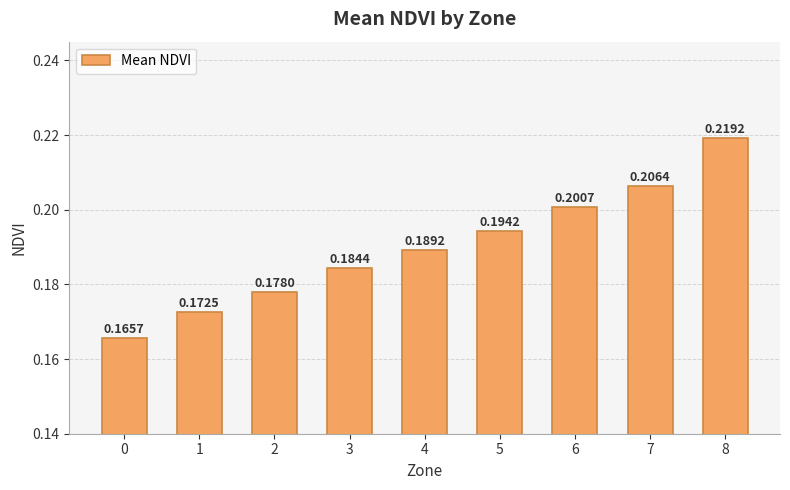

True or false: the data shows 0.2 at 7.

True